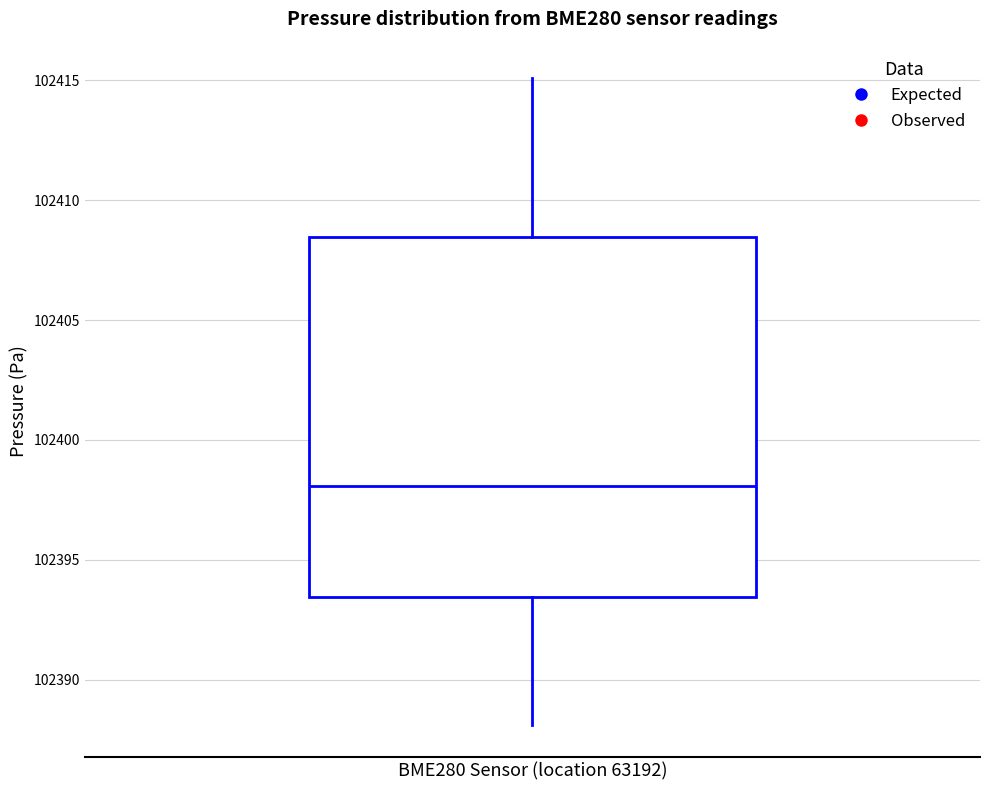

Transcribe this box plot: give where the median line is, the range the box spans, and where the two whiskers end, as read against the y-axis. The values are not printed on the chart, so give them approximately, as read against the axis.

median 102398.0, box 102393.5 to 102408.5, whiskers 102388.0 to 102415.0